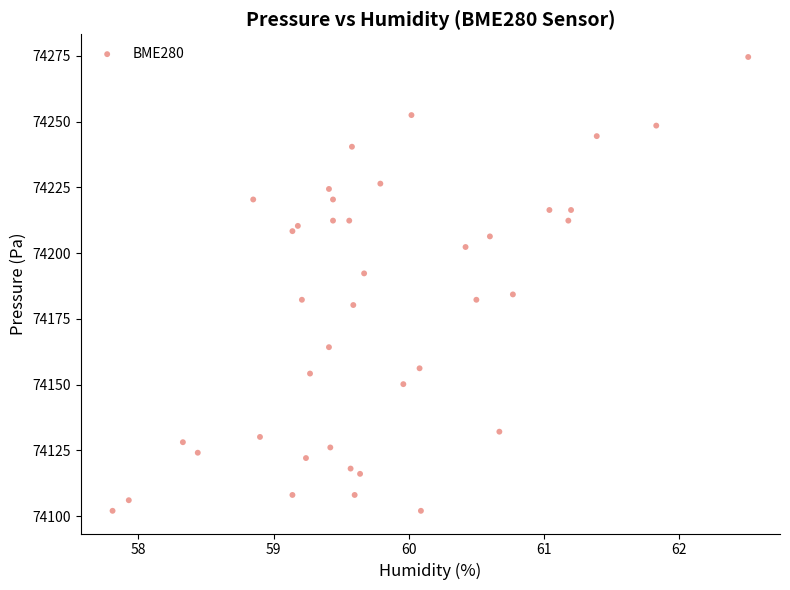

What is the range of Y values (max minus min)?

172.6